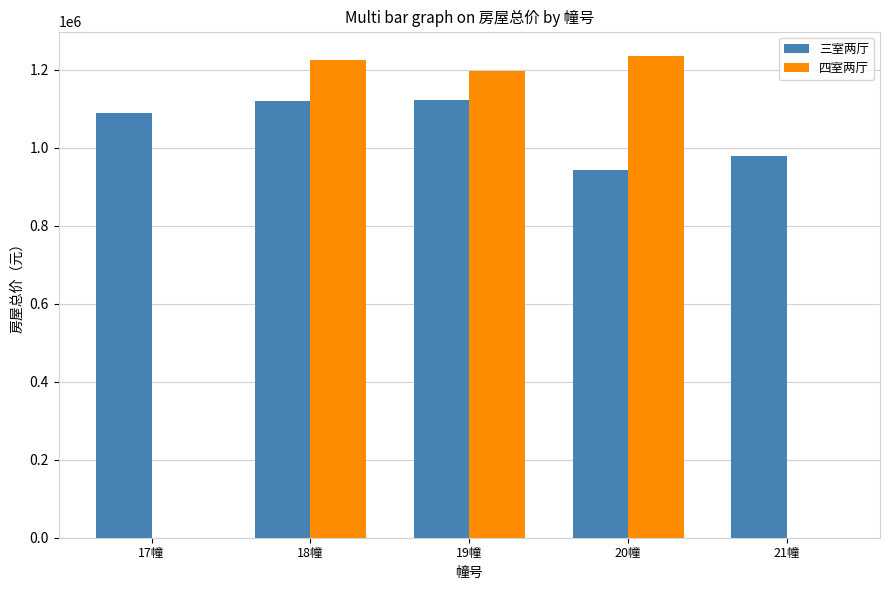

Between 19幢 and 20幢, which series saw the biggest shift?

三室两厅